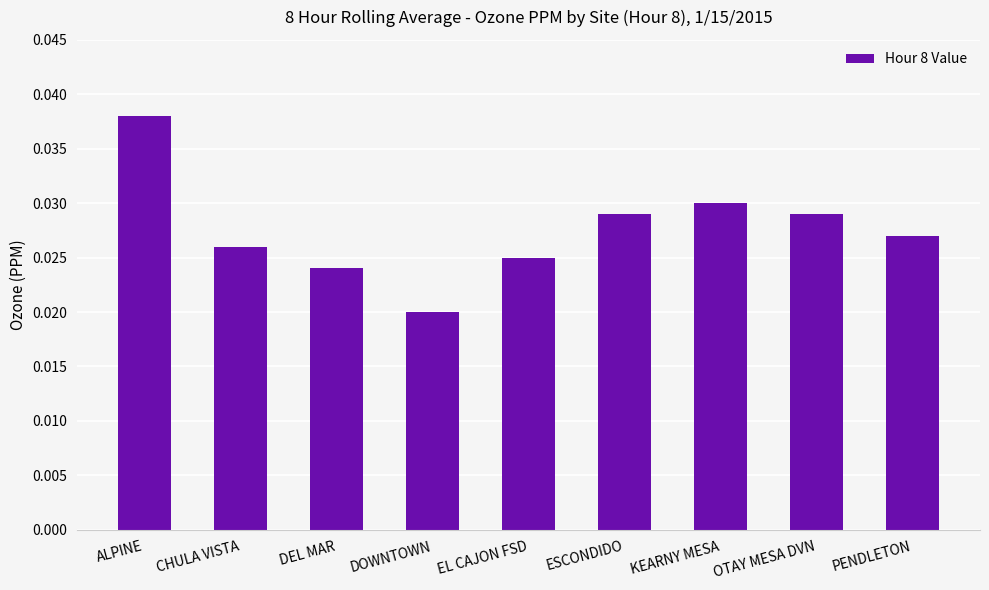

What position from the left is KEARNY MESA?

7